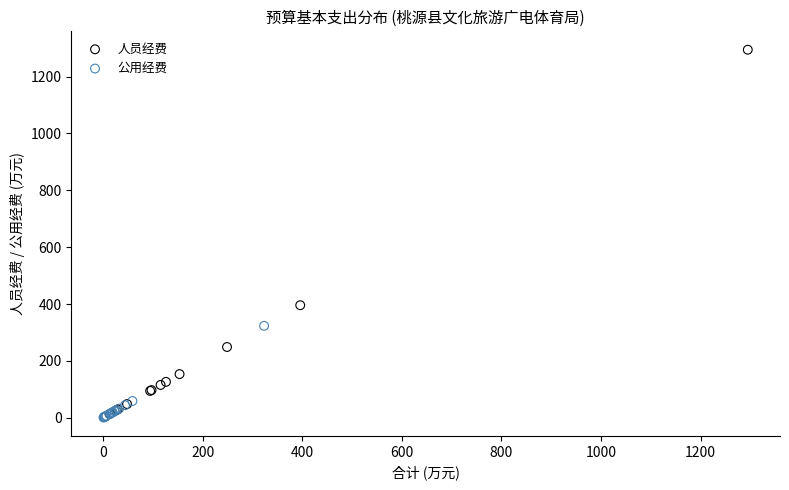

Which series reaches the maximum Y coordinate?

人员经费